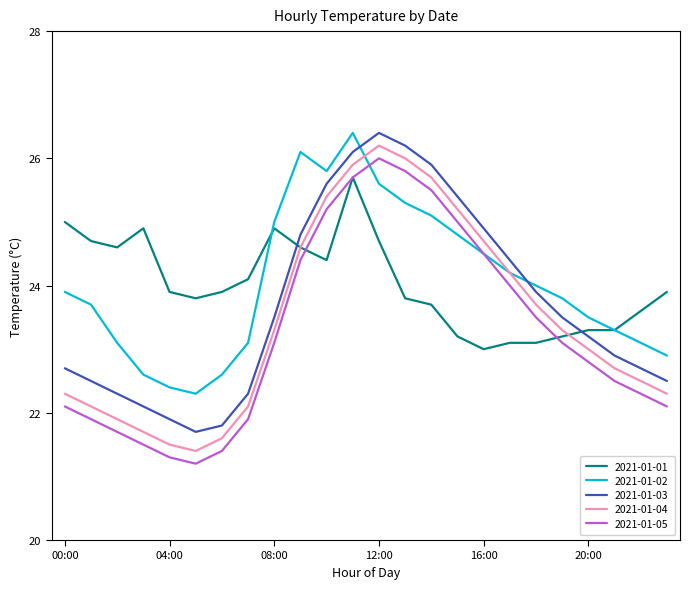

What is the maximum value shown in the chart?

26.4